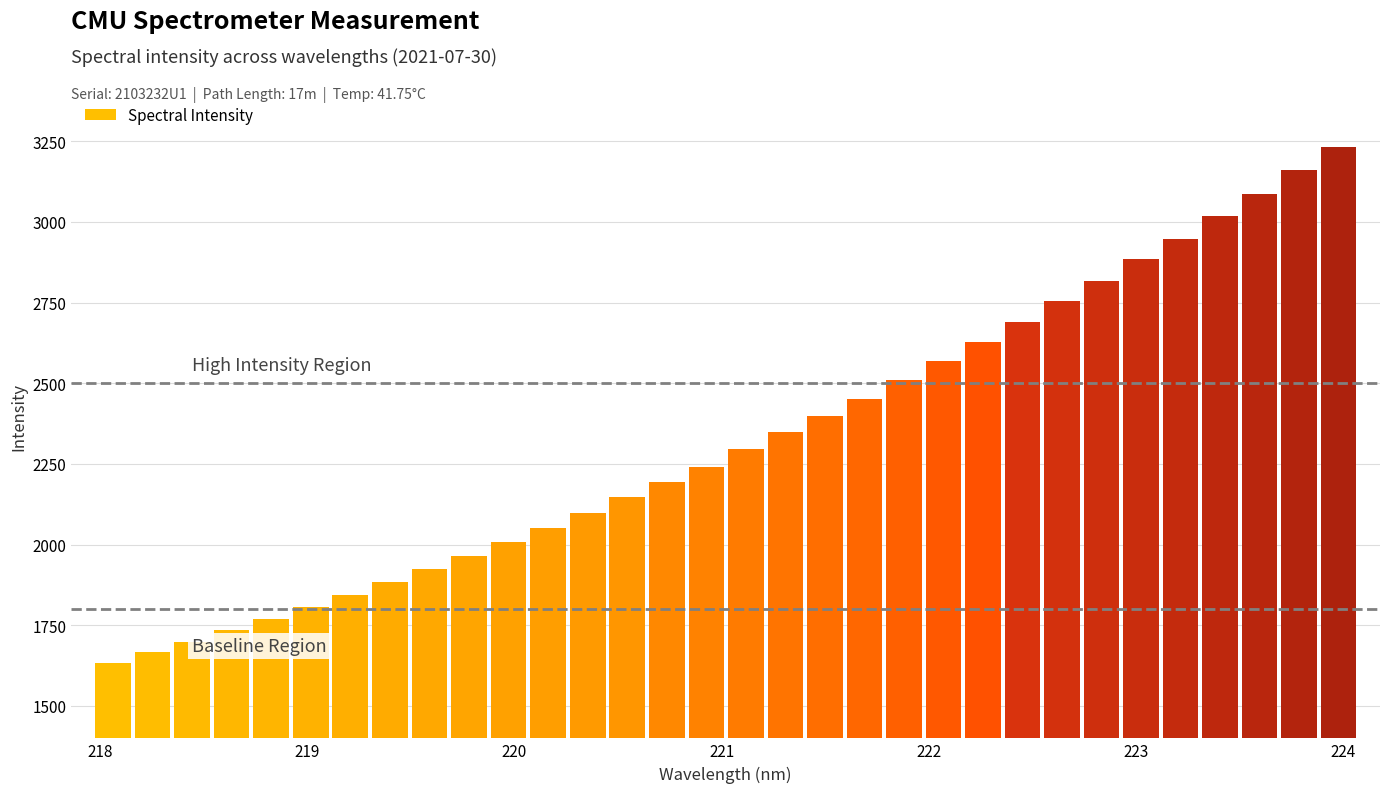

What is the smallest value displayed?

1634.7